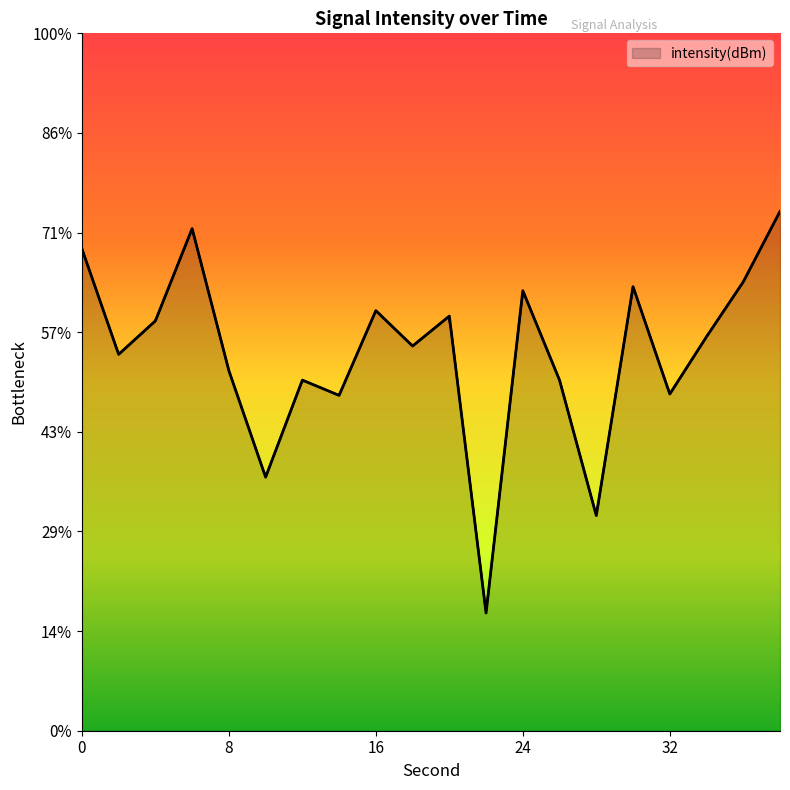

The value at 2 is -126.1. True or false?

True